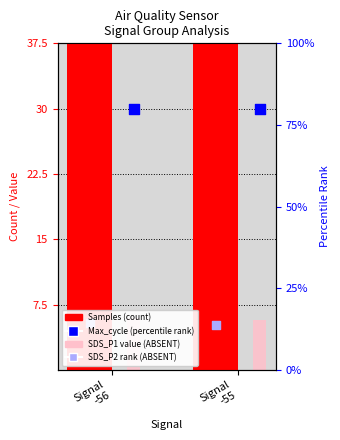

What is the total value across all series at Signal
-55?

78.3